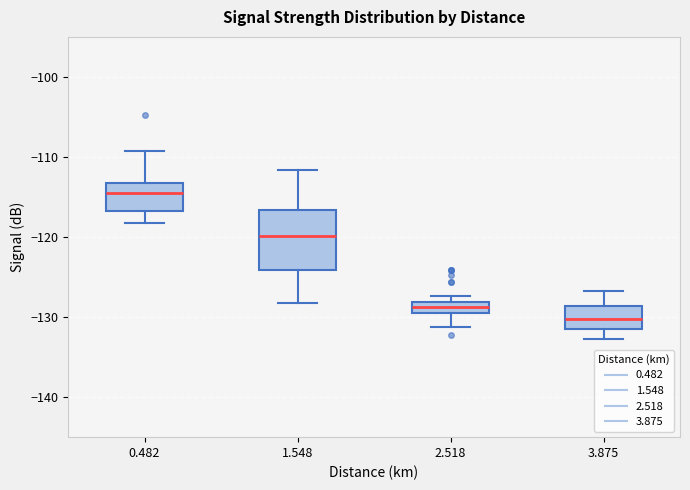

Comparing the boxes themselves (not the whiskers), which one is the tallest?

1.548